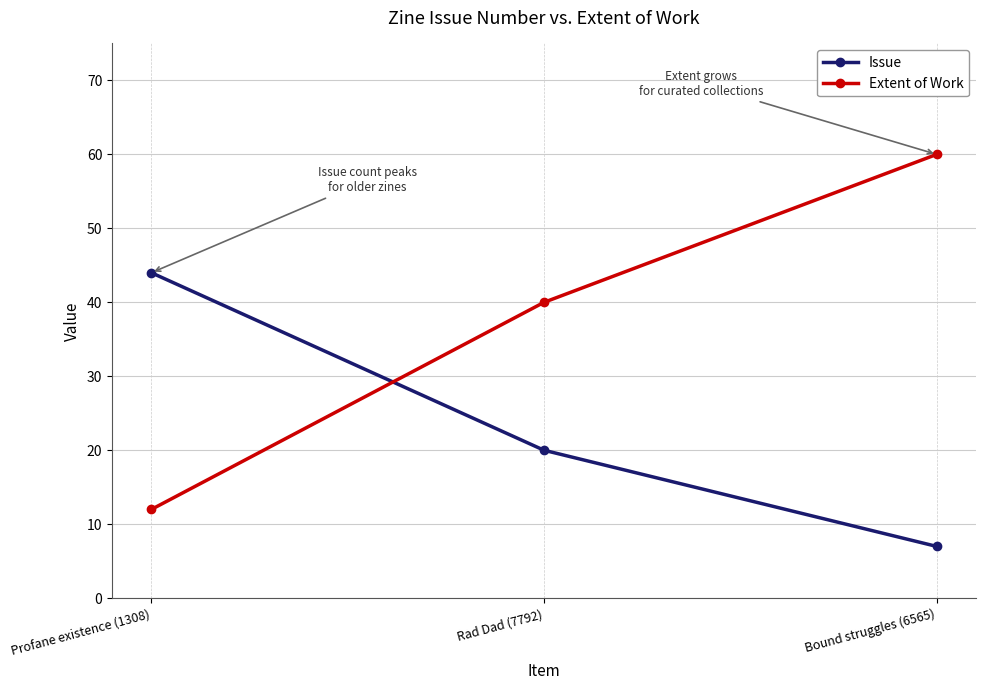

What are all the series names shown in the legend?

Issue, Extent of Work